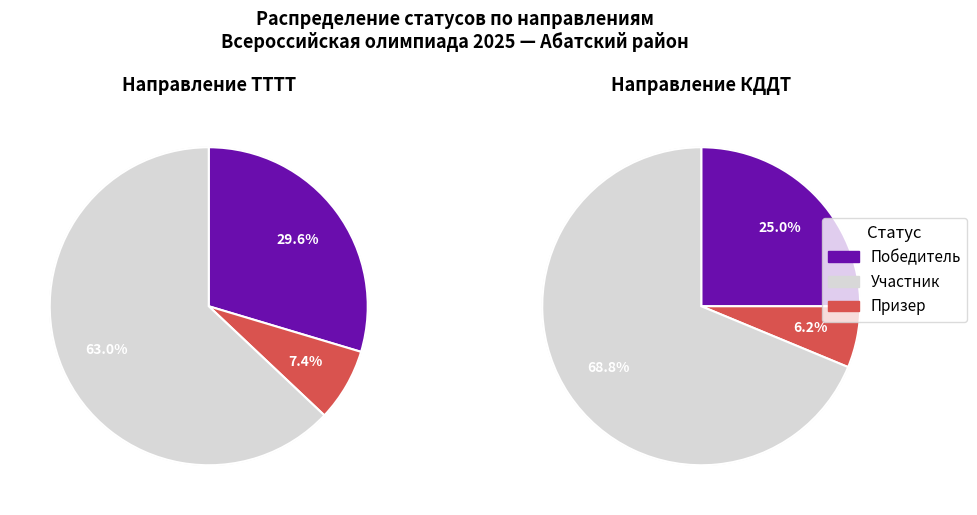

To the nearest percent, what percentage of the pie is КДДТ?

39%